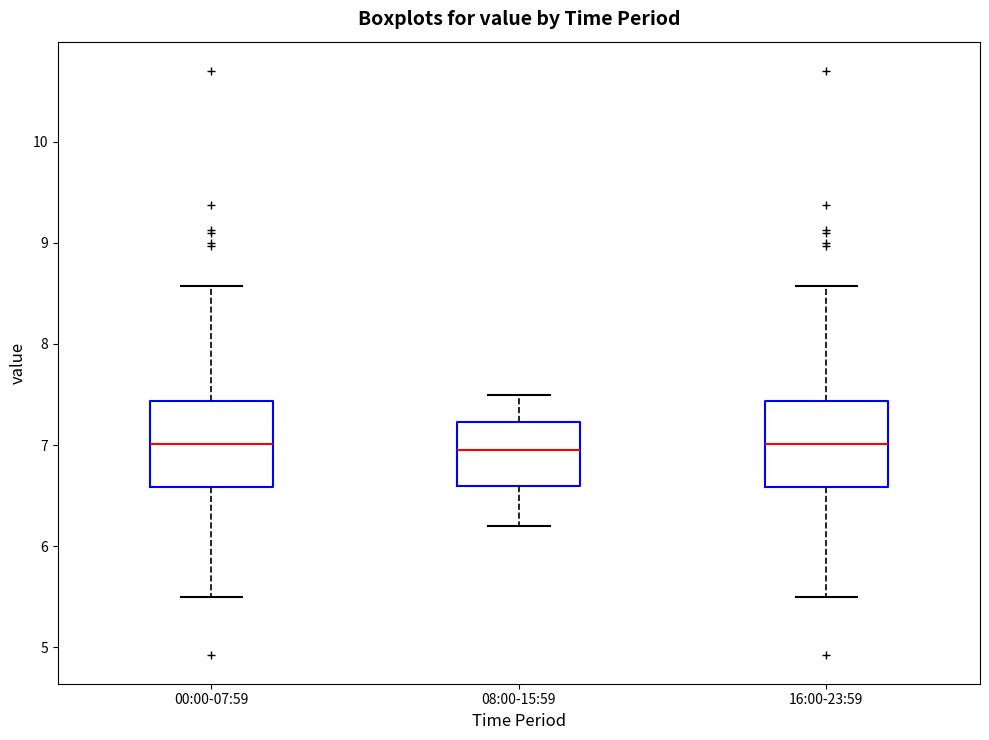

Where does the median line of the box for 00:00-07:59 sit on the y-axis? The values are not printed on the chart, so give them approximately, as read against the axis.

7.0